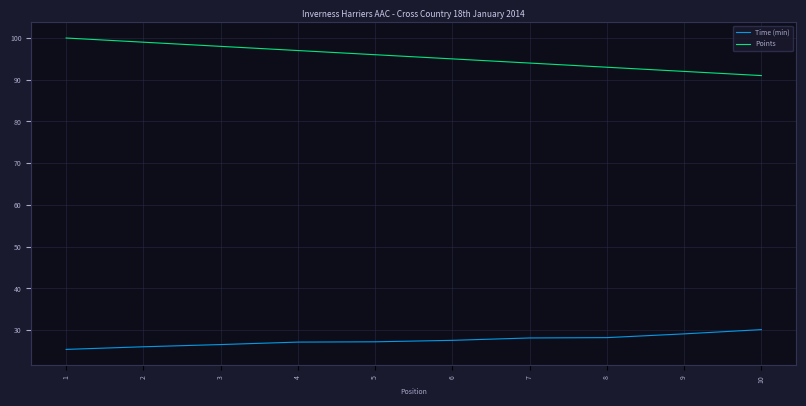

At how many categories does at least one series exceed 90?

10